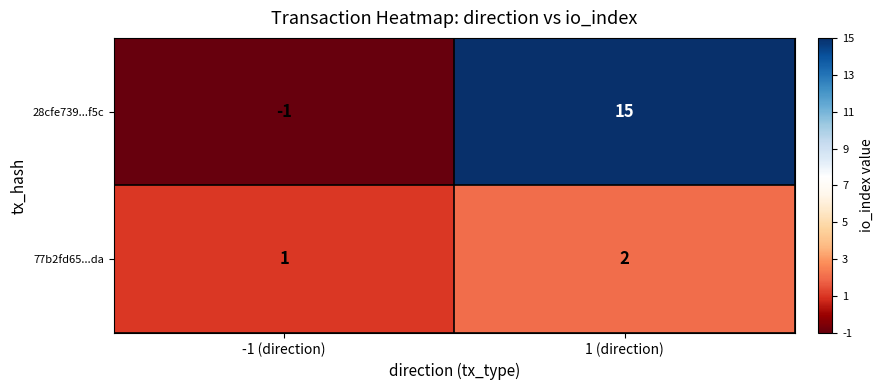

Rank the series at -1 (direction) from highest to lowest value.

77b2fd65...da, 28cfe739...f5c